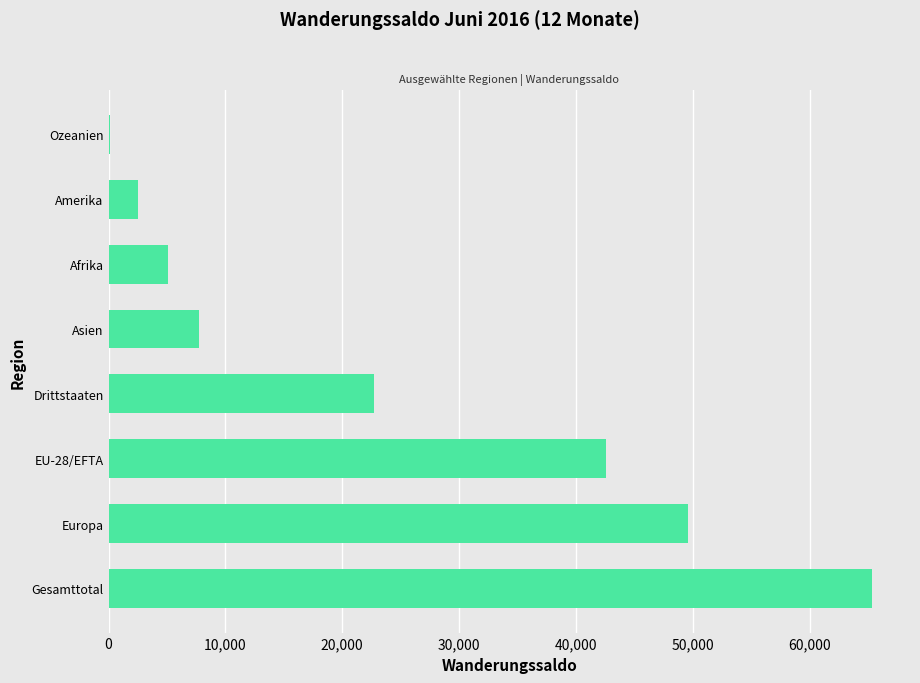

At which category does the chart reach its peak across all series?

Gesamttotal